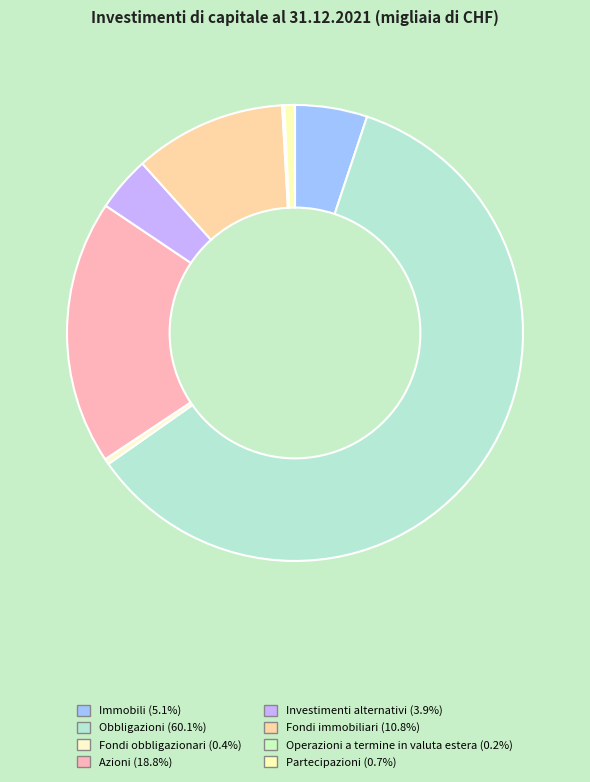

Approximately how many times larger is the value at Azioni compared to Obbligazioni?

0.3